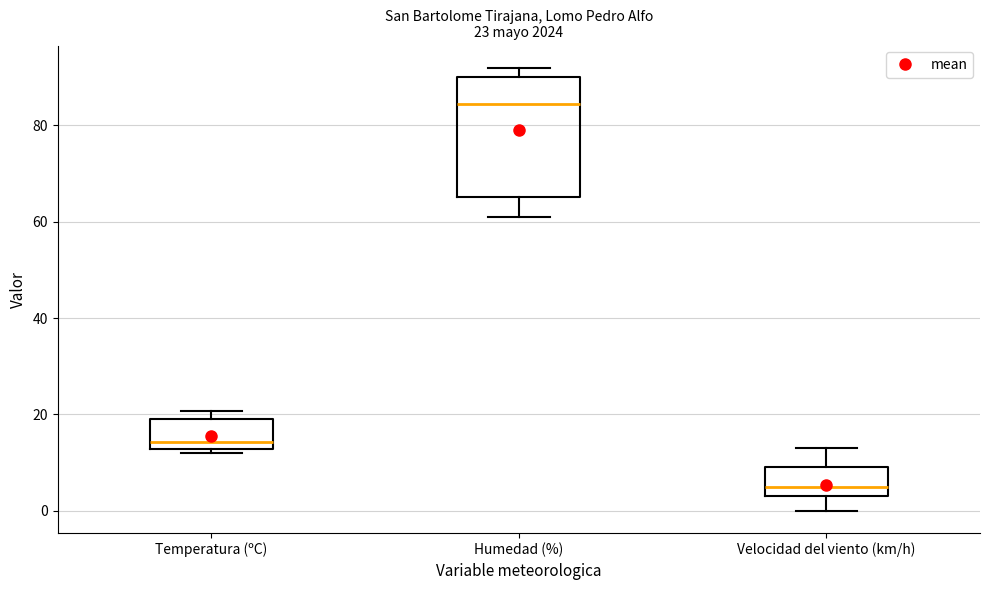

Which box's median line is the highest?

Humedad (%)